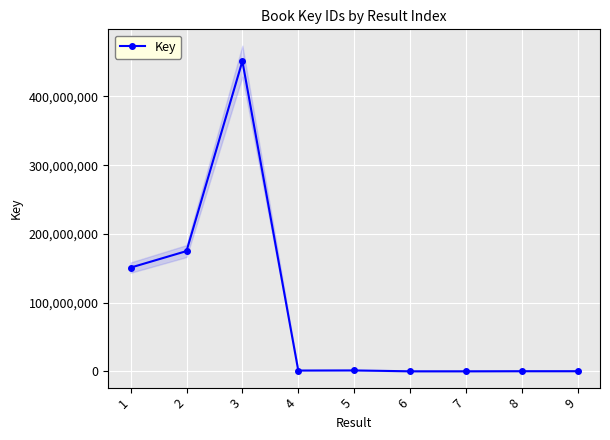

Where does the data first go above 1109418?

1